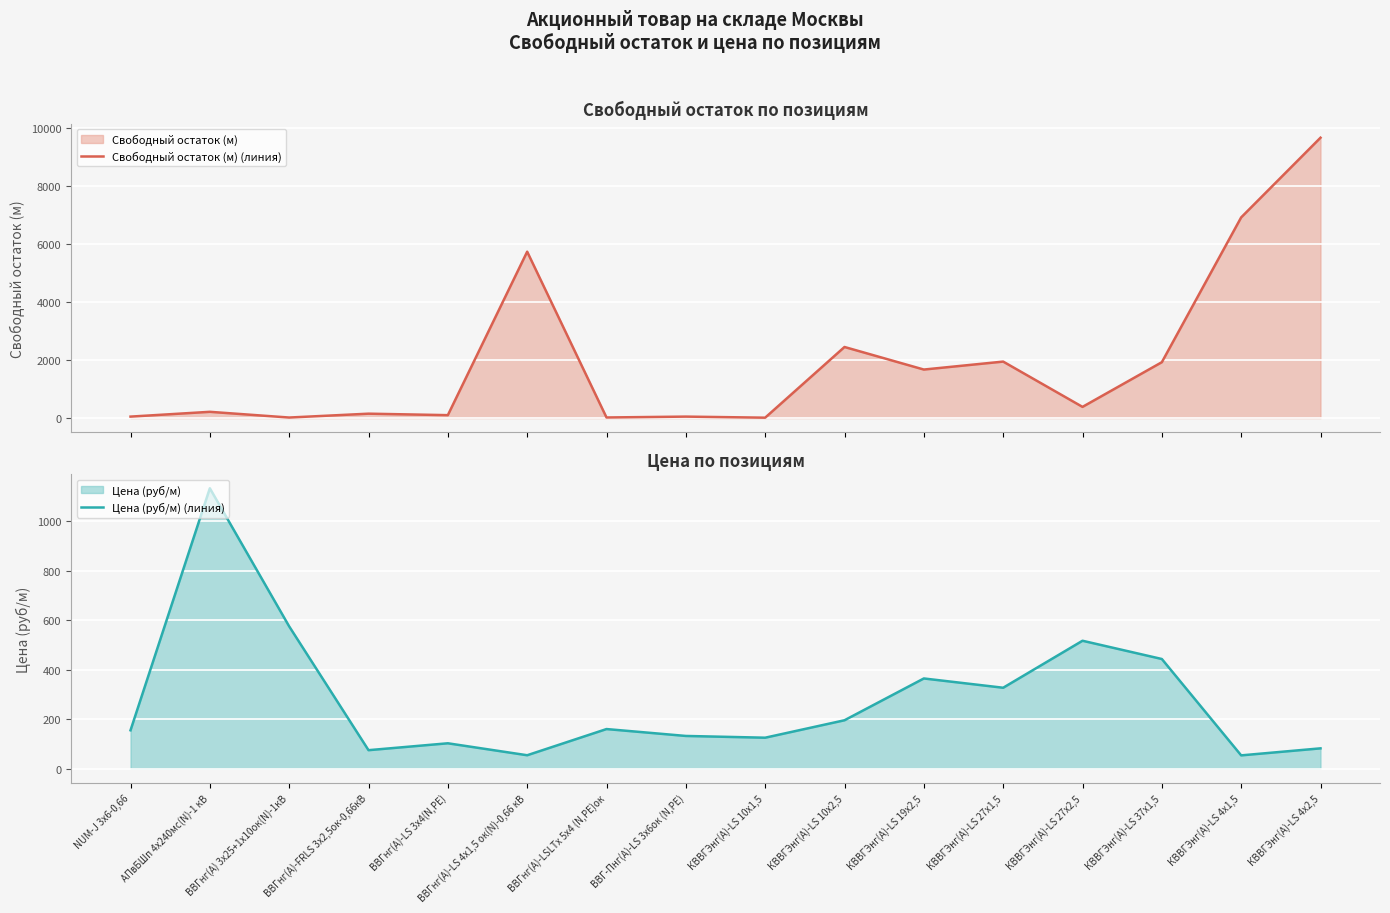

Which label corresponds to the largest value in the chart?

КВВГЭнг(А)-LS 4х2,5